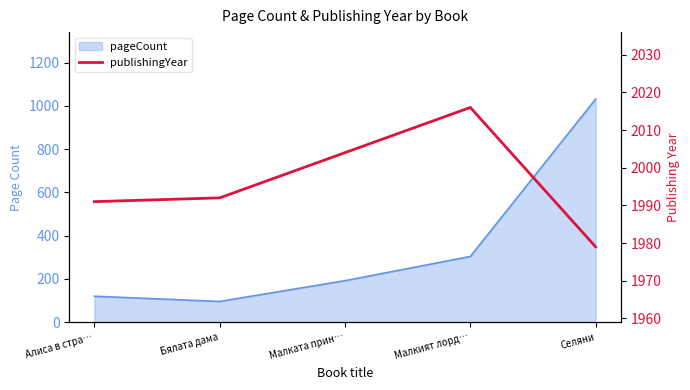

True or false: the data shows 3152 at Малкият лорд….

False